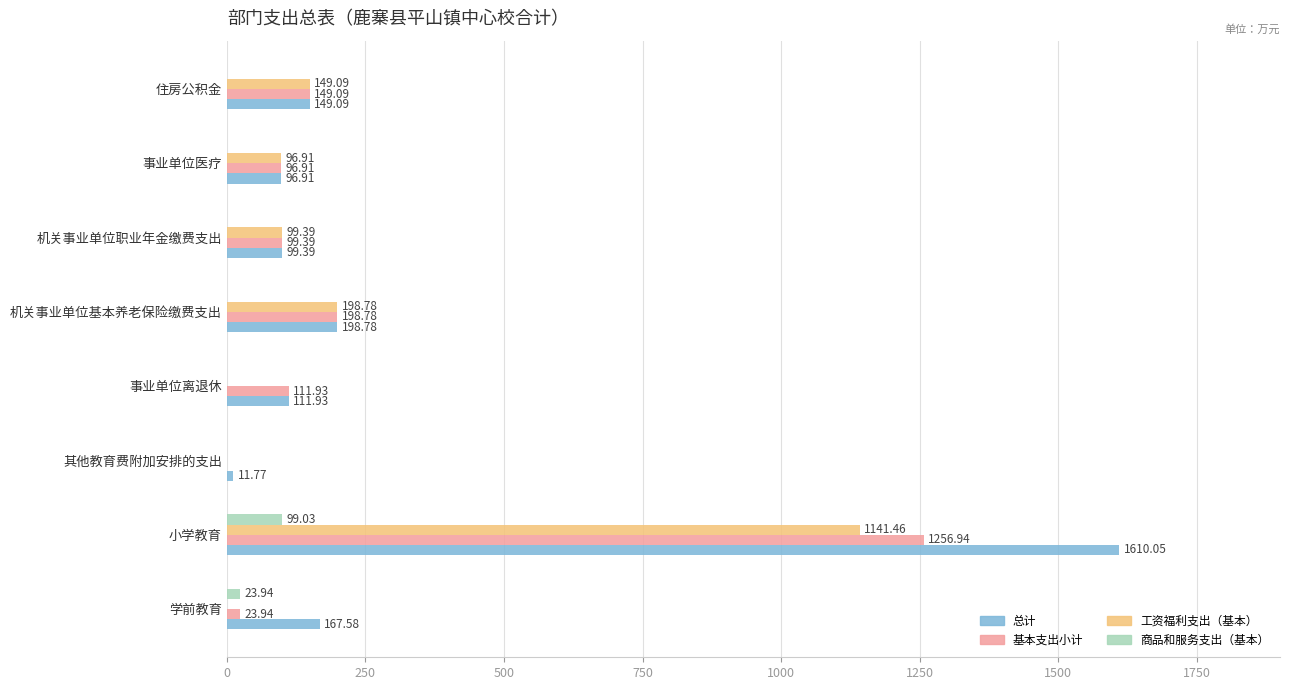

At which category is the sum across all series the highest?

小学教育